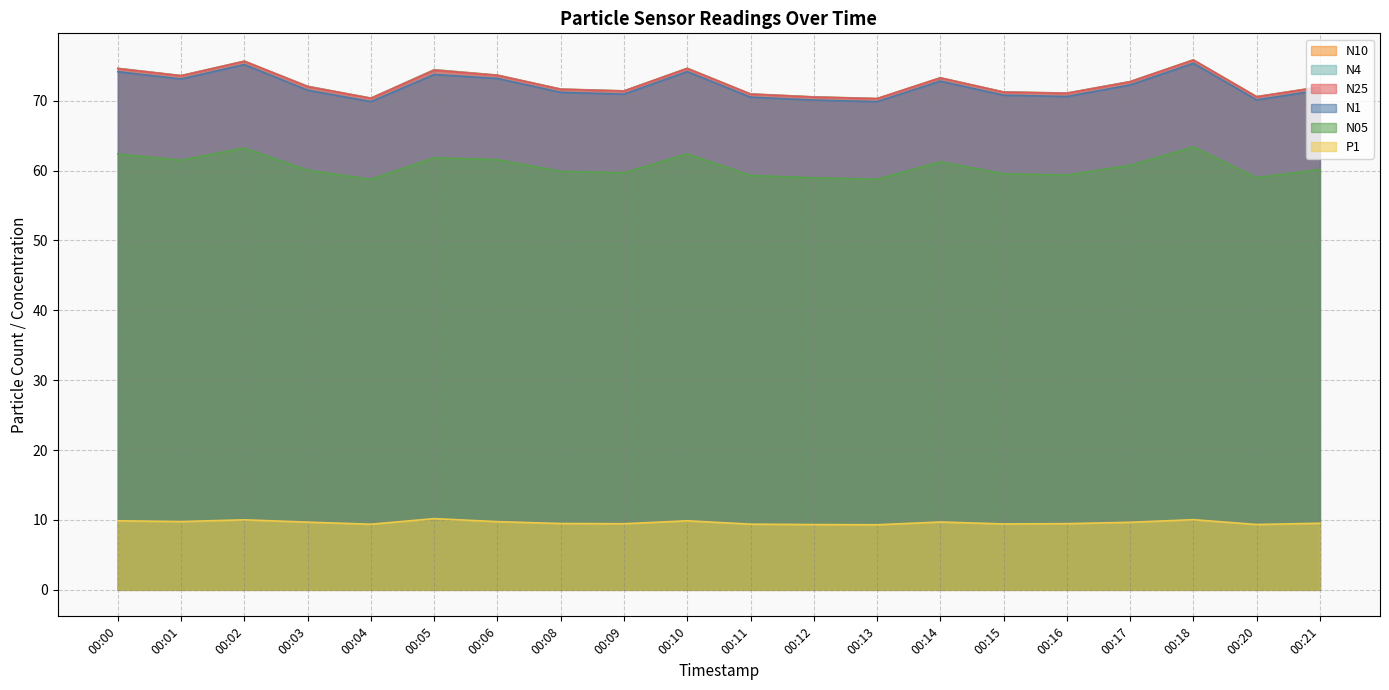

What is the value of the N1 point at the 11th from the left?

70.5